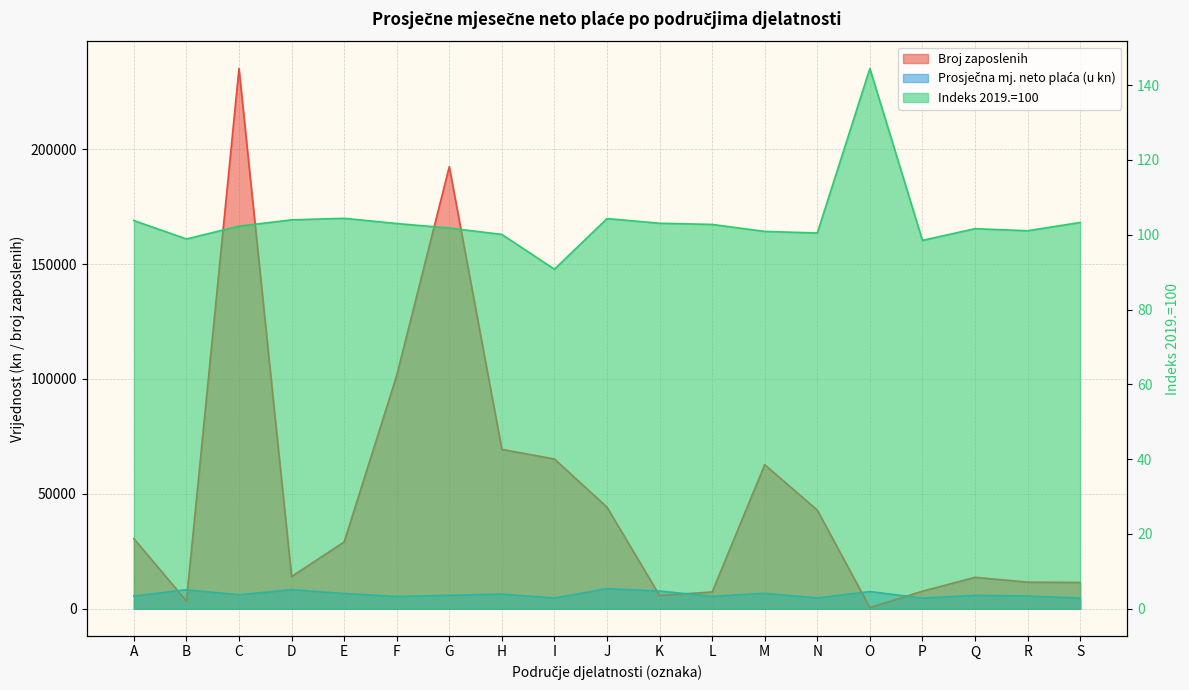

Reading left to right, list all the values displayed in this chart.

Broj zaposlenih: A=30481.0	B=3359.0	C=235070.0	D=14001.0	E=29054.0	F=101503.0	G=192367.0	H=69323.0	I=65147.0	J=44186.0	K=5753.0	L=7273.0	M=62661.0	N=42891.0	O=482.0	P=7617.0	Q=13656.0	R=11556.0	S=11417.0
Prosječna mj. neto plaća (u kn): A=5510.5	B=8254.1	C=6068.4	D=8285.6	E=6600.5	F=5341.1	G=5816.4	H=6353.8	I=4657.1	J=8705.8	K=7688.9	L=5397.1	M=6688.9	N=4713.6	O=7462.3	P=4627.1	Q=5787.3	R=5556.6	S=4626.3
Indeks 2019.=100: A=103.8	B=98.9	C=102.3	D=104.0	E=104.4	F=103.0	G=101.8	H=100.1	I=90.8	J=104.3	K=103.1	L=102.8	M=100.9	N=100.5	O=144.4	P=98.5	Q=101.6	R=101.1	S=103.3